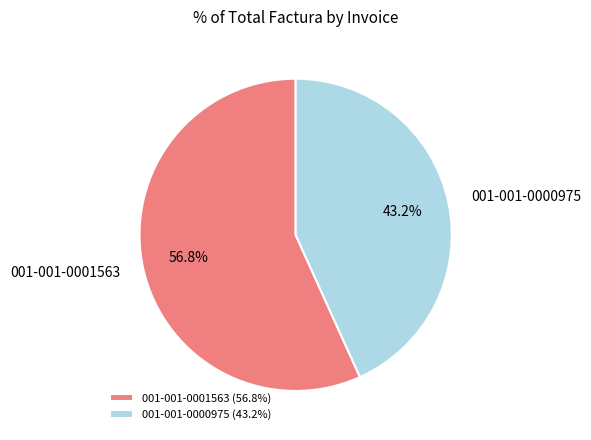

Which slice is the largest?

001-001-0001563